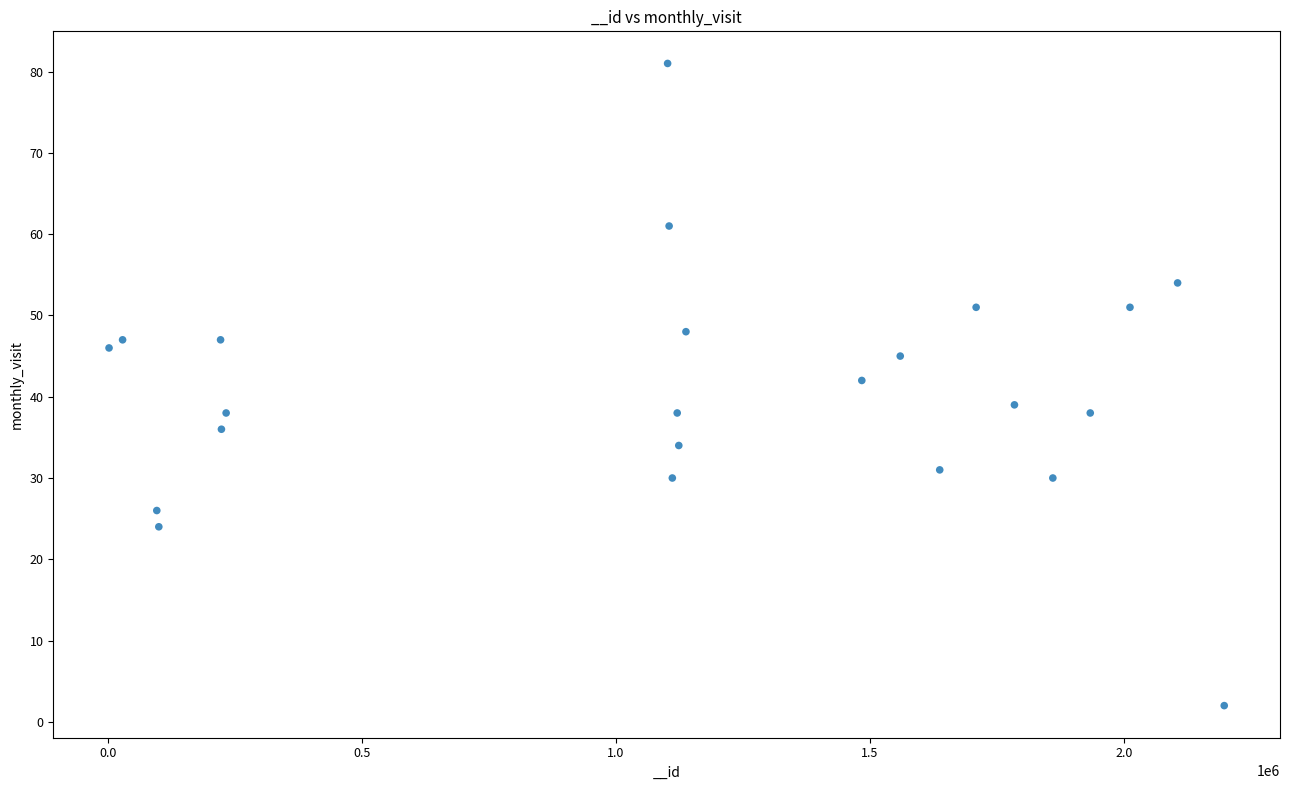

What is the range of Y values (max minus min)?

79